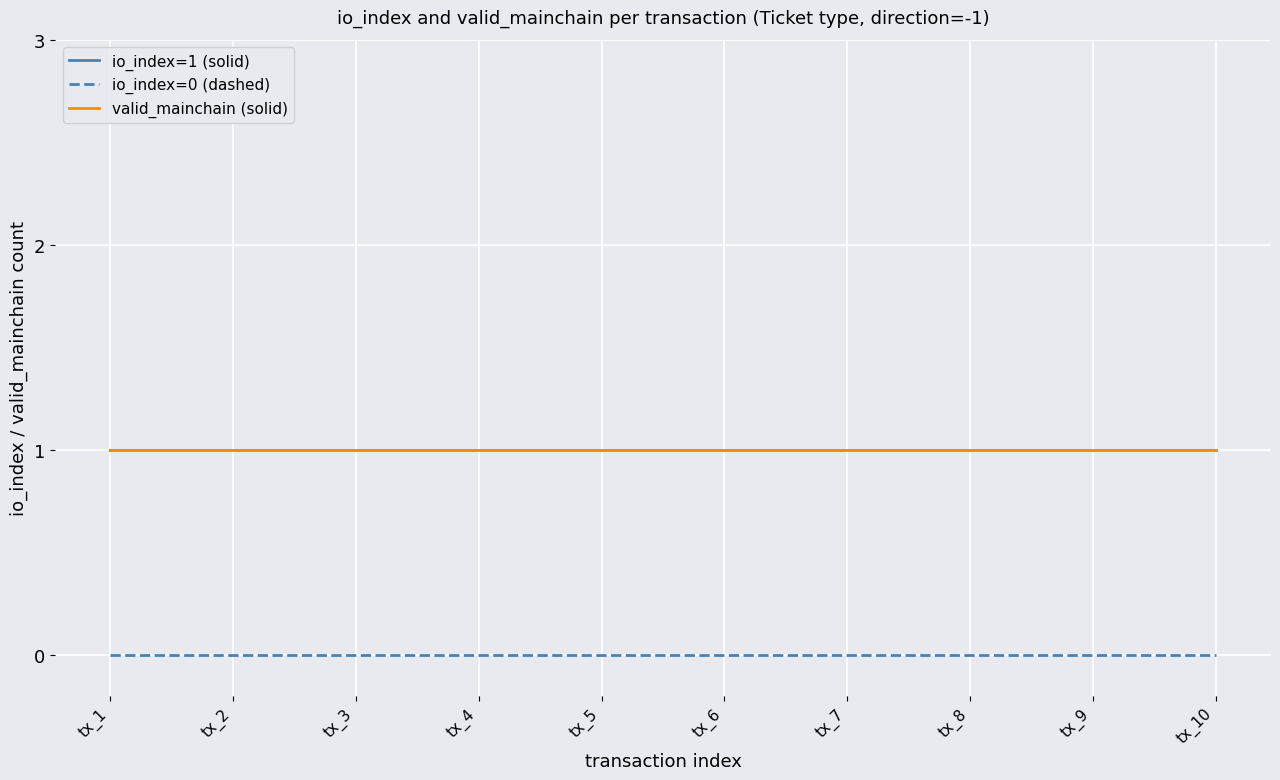

At which label does io_index=0 (dashed) reach its peak?

tx_1